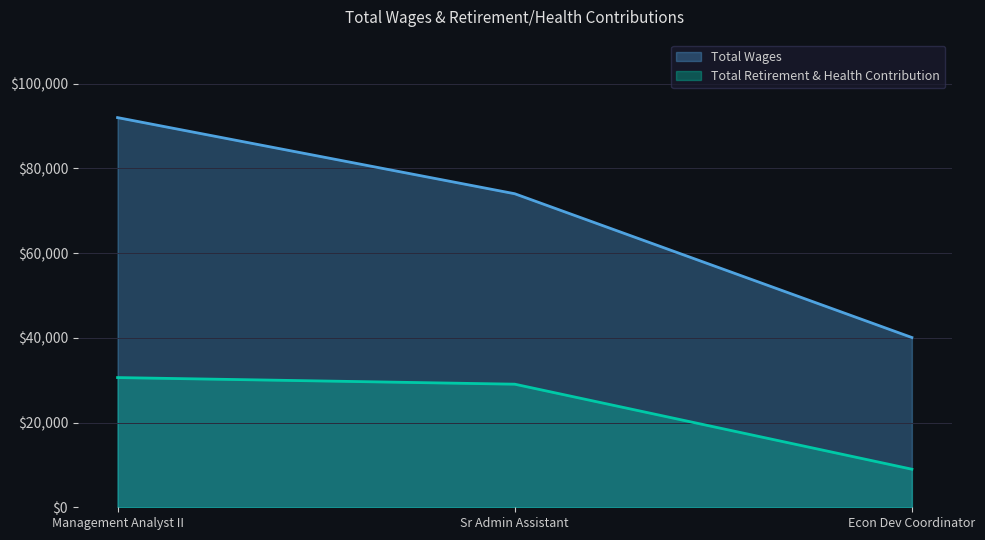

What is the label of the 2nd point from the left?

Sr Admin Assistant